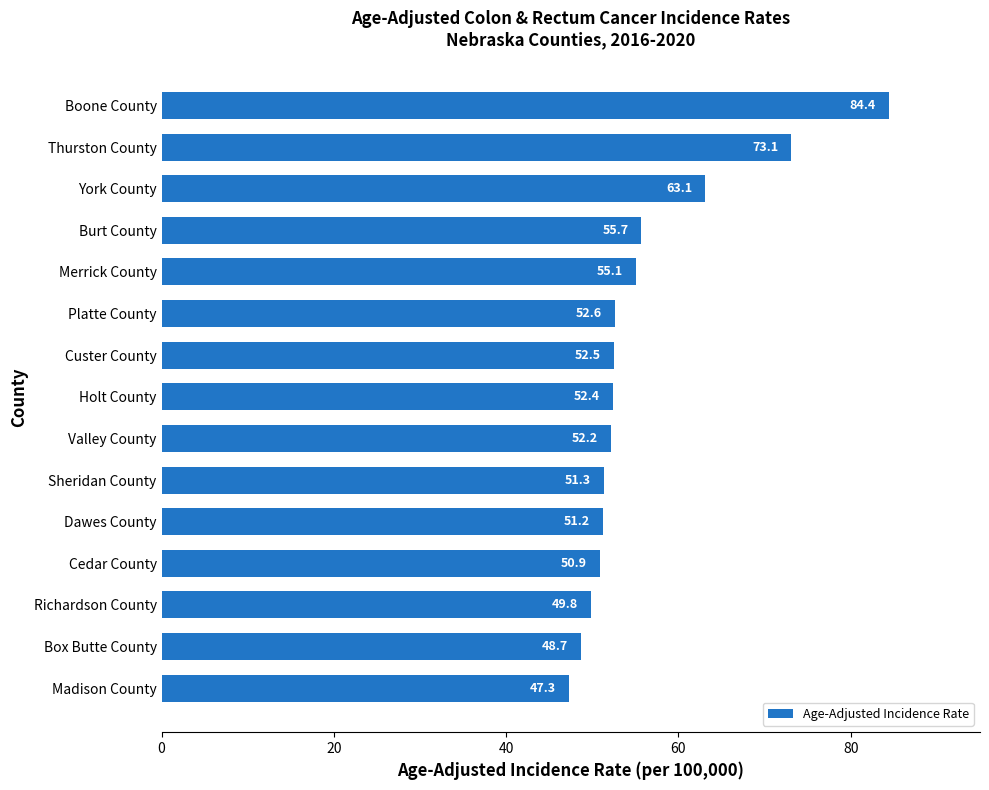

How many bars are there in total?

15